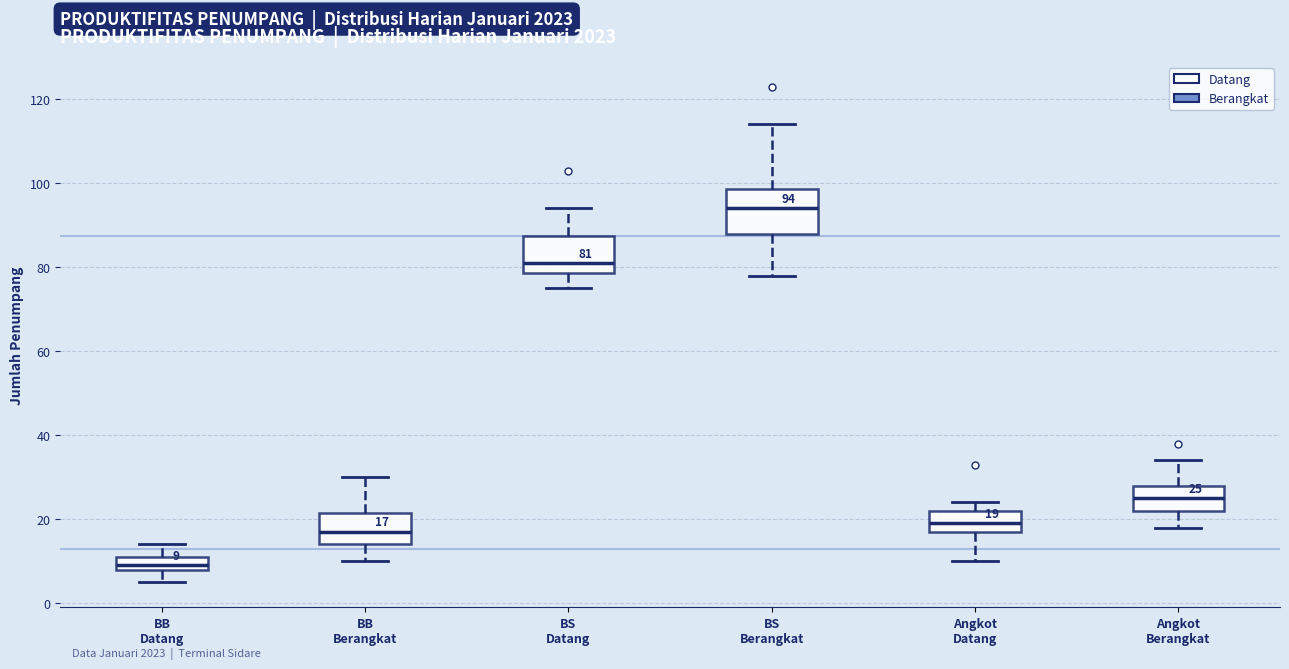

Which box's median line is the highest?

BS Berangkat